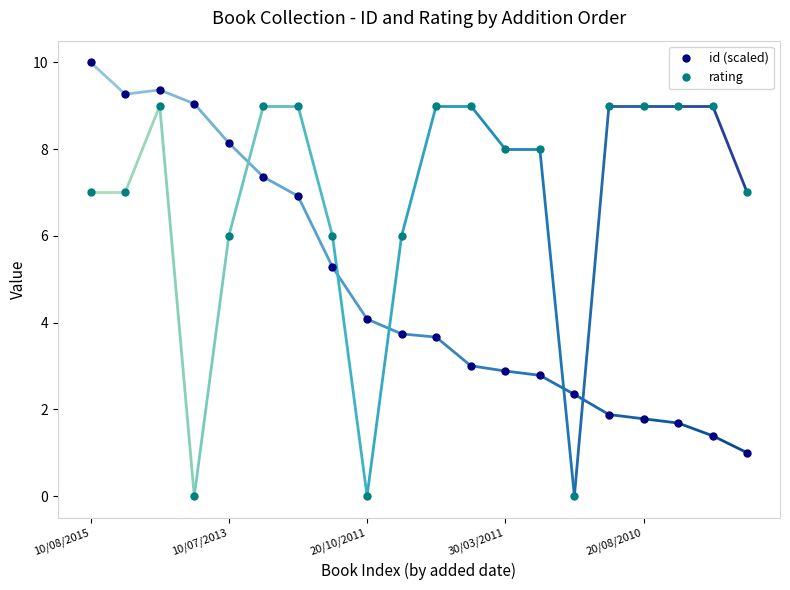

True or false: id (scaled) has more than 0 points higher than both neighbors.

True